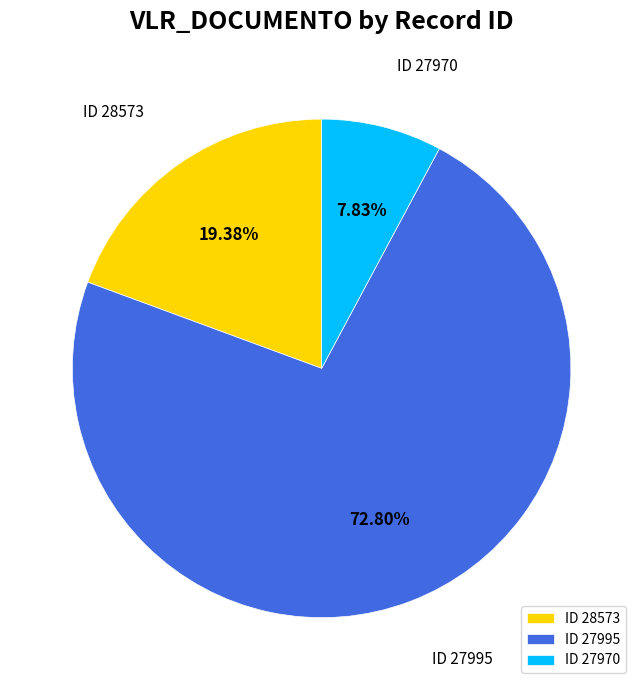

Rank the categories by value from highest to lowest.

ID 27995, ID 28573, ID 27970